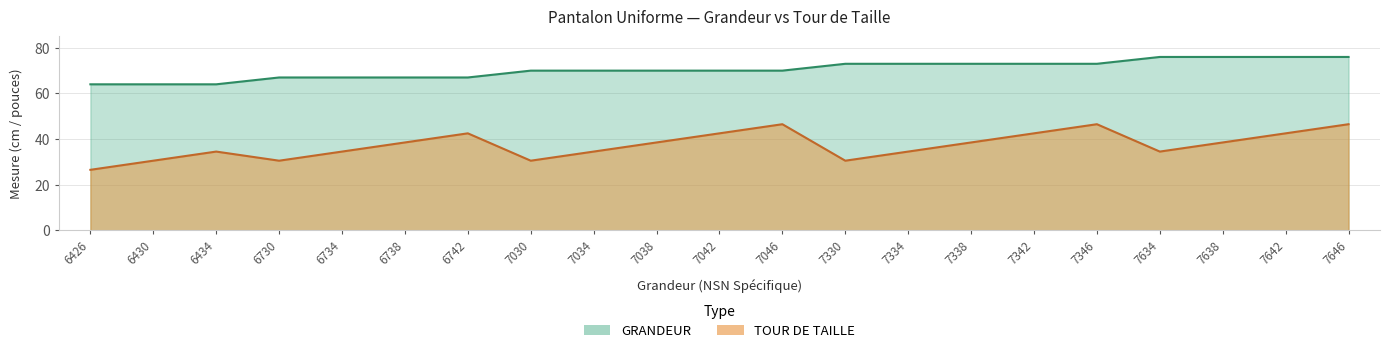

What is the spread (max minus min) of values at 7342?

30.5